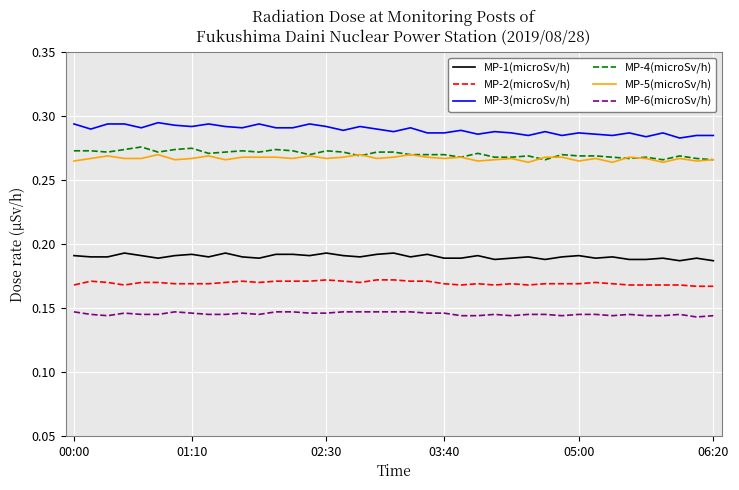

True or false: MP-2(microSv/h) and MP-3(microSv/h) intersect in this chart.

False